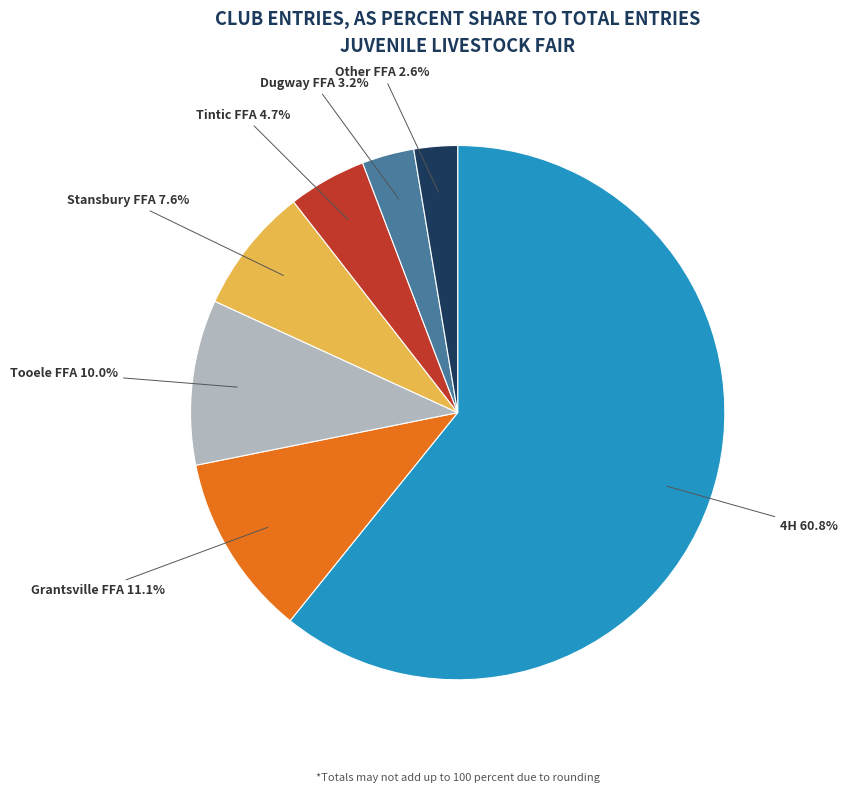

Does any single category account for the majority?

Yes